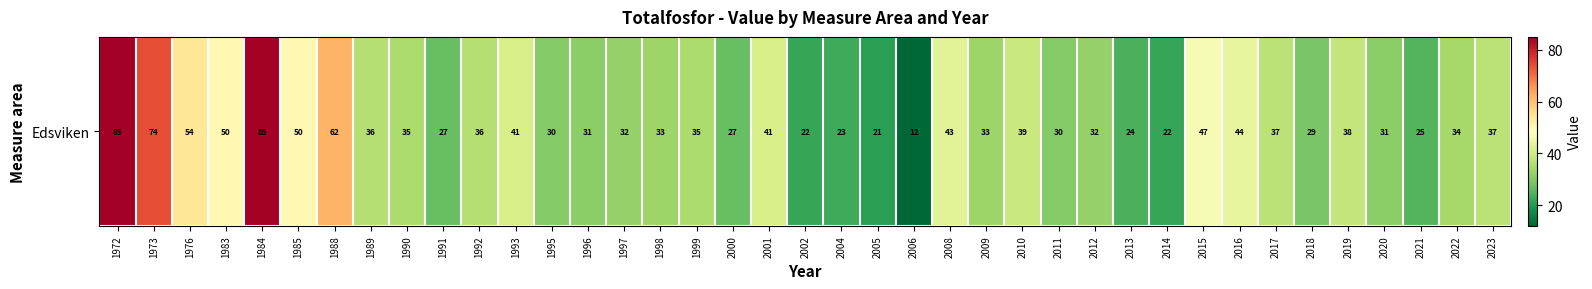

How many data points are less than 35?

19